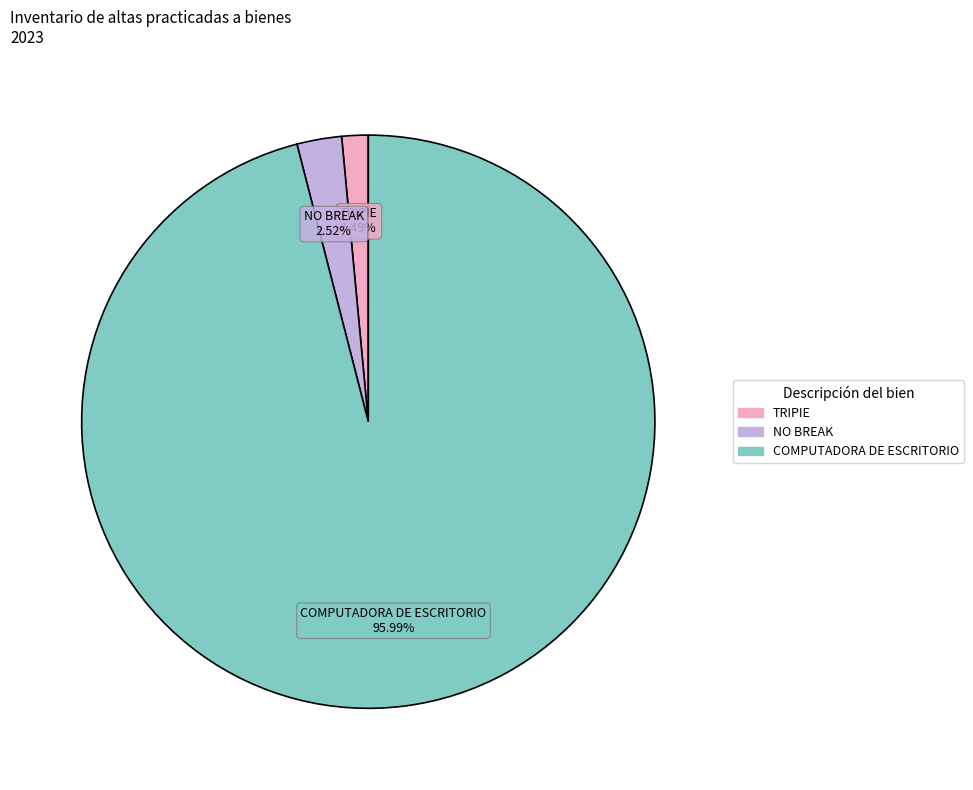

Does any single category account for the majority?

Yes